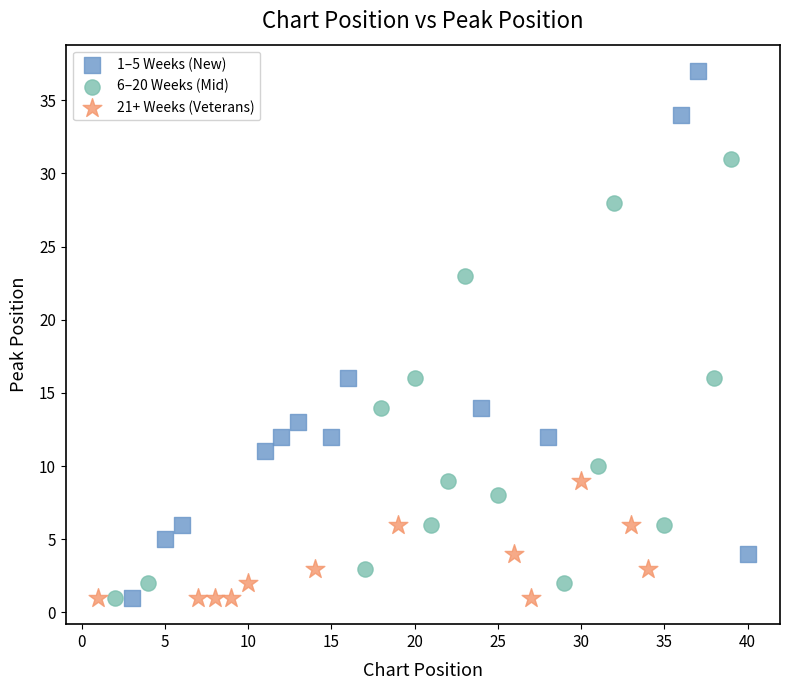

Which series contains the highest Y value?

1–5 Weeks (New)